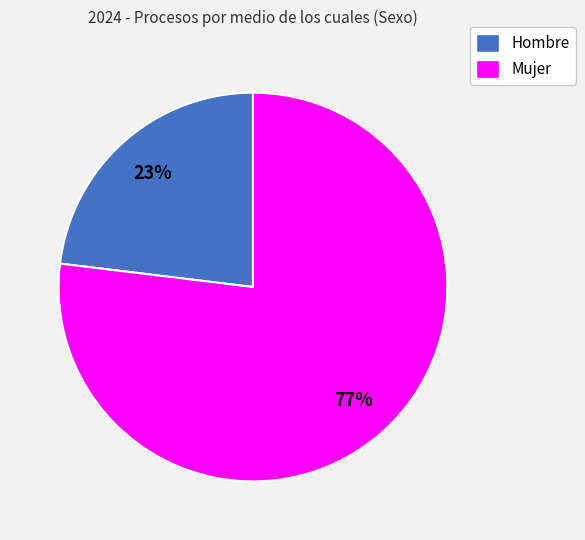

True or false: Mujer accounts for 71% of the total.

False